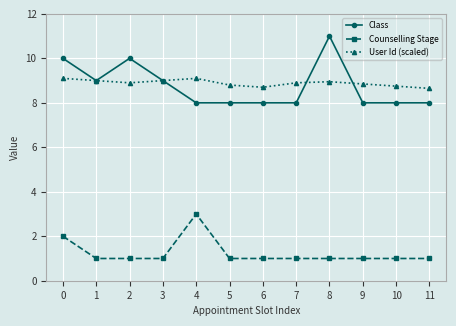

True or false: User Id (scaled) has more than 1 interior local peaks.

True